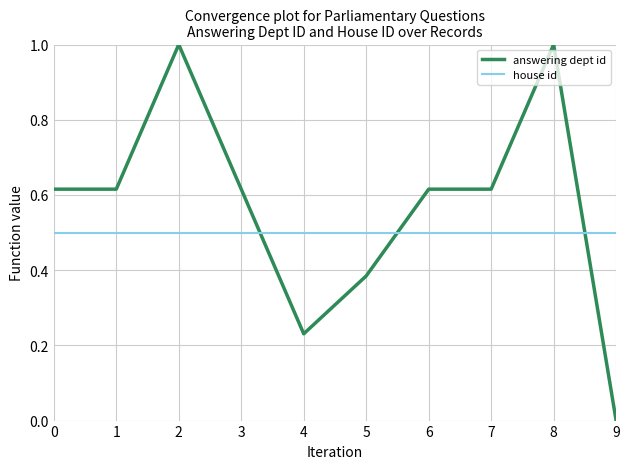

Rank the series at 4 from highest to lowest value.

house id, answering dept id